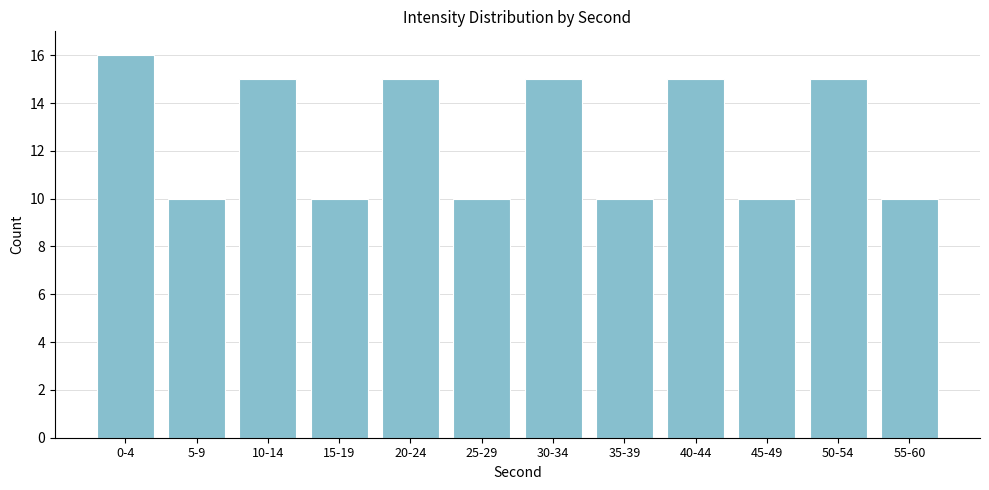

Reading right to left, transcribe all the data shown in this chart.

10	15	10	15	10	15	10	15	10	15	10	16